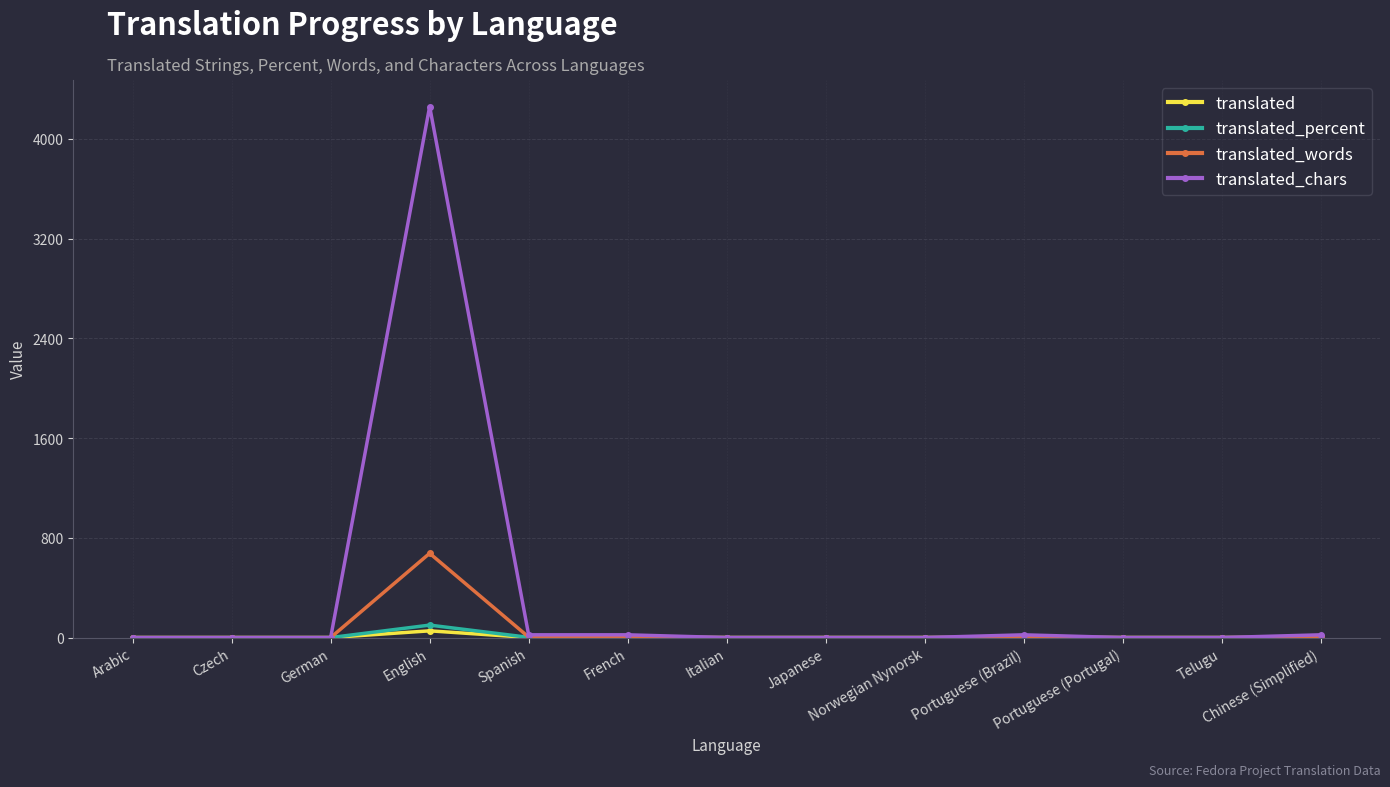

The value of translated_chars at Czech is 2508.3. True or false?

False